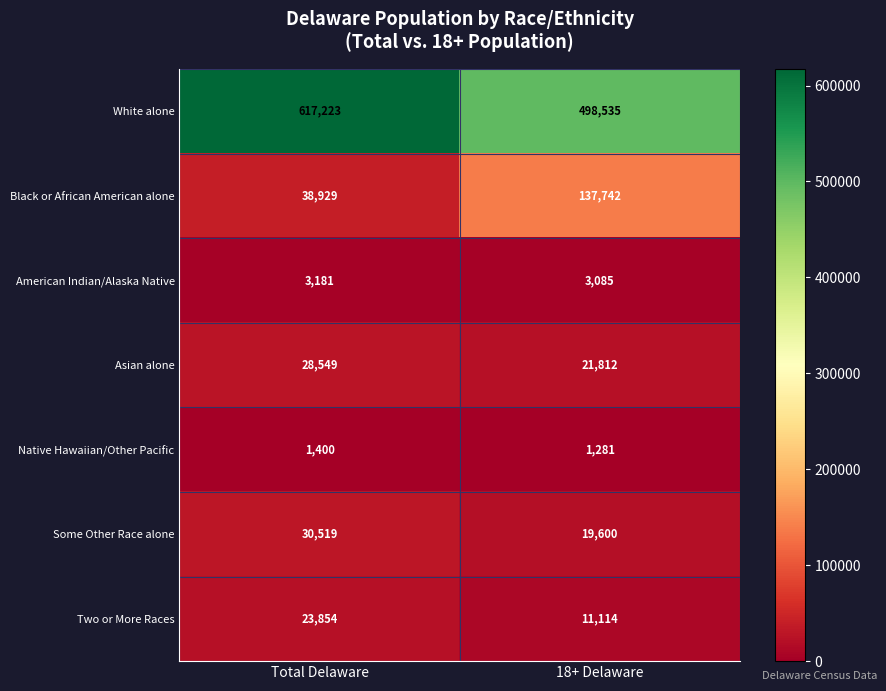

Rank the series by their maximum value, from highest to lowest.

White alone, Black or African American alone, Some Other Race alone, Asian alone, Two or More Races, American Indian/Alaska Native, Native Hawaiian/Other Pacific